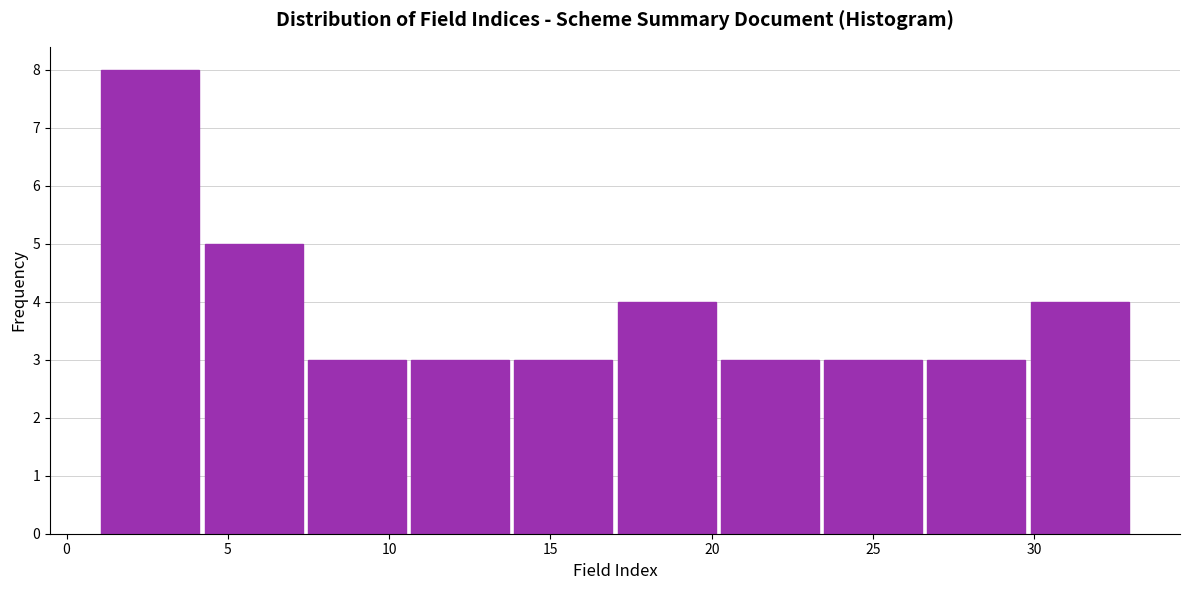

Reading left to right, list every bar in this chart as the range it spans on the x-axis followed by its height. Neither the bar edges nor the heights are printed on the chart, so give them approximately, as read against the axes.

1.0 to 4.2: 8
4.2 to 7.4: 5
7.4 to 10.6: 3
10.6 to 13.8: 3
13.8 to 17.0: 3
17.0 to 20.2: 4
20.2 to 23.4: 3
23.4 to 26.6: 3
26.6 to 29.8: 3
29.8 to 33.0: 4